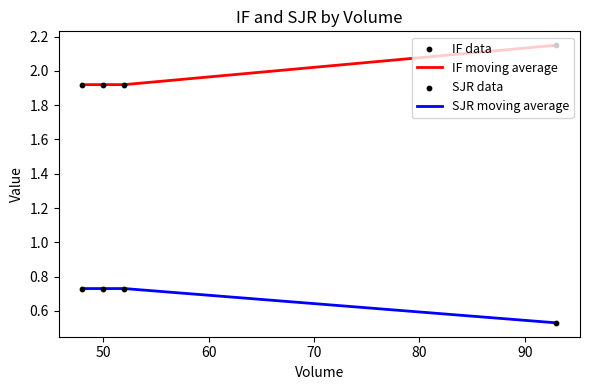

At how many categories does at least one series exceed 0?

4